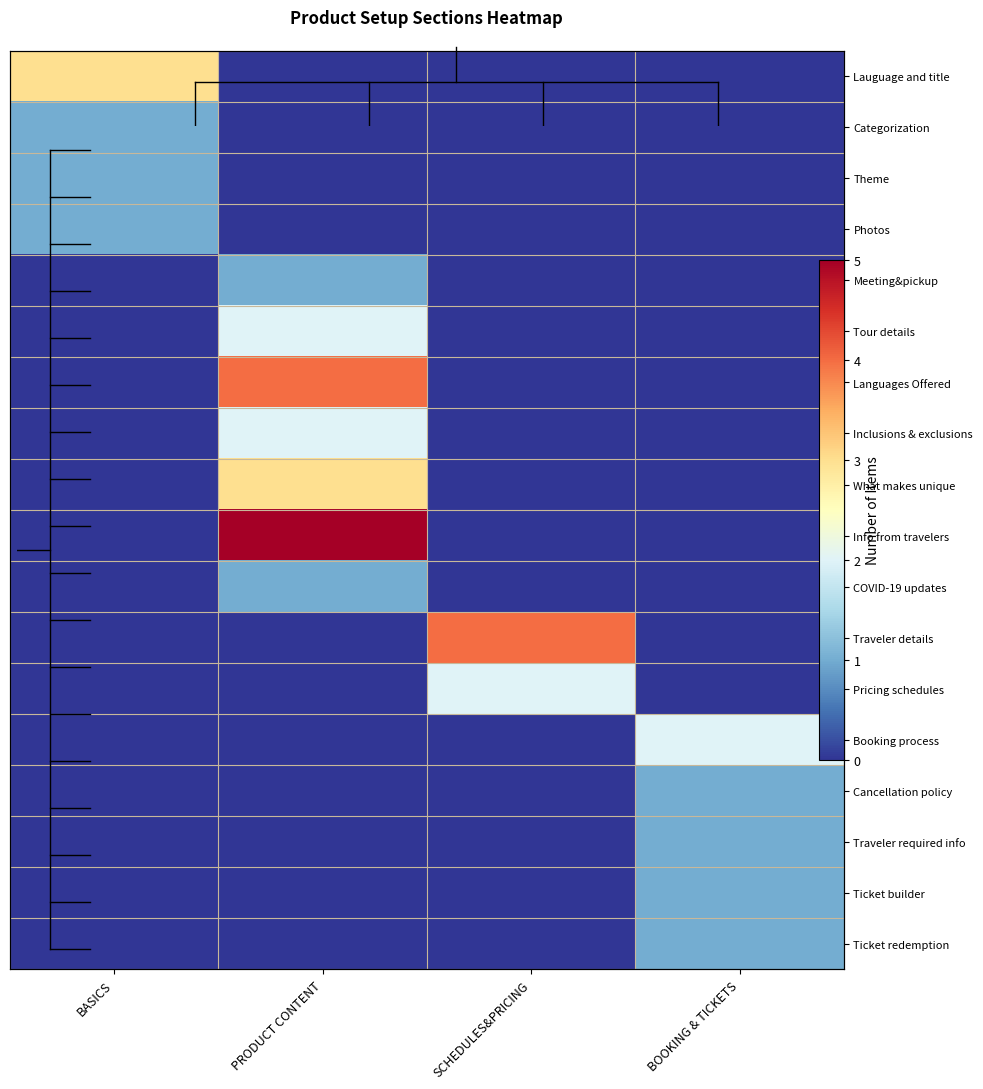

At how many categories does at least one series exceed 3?

2